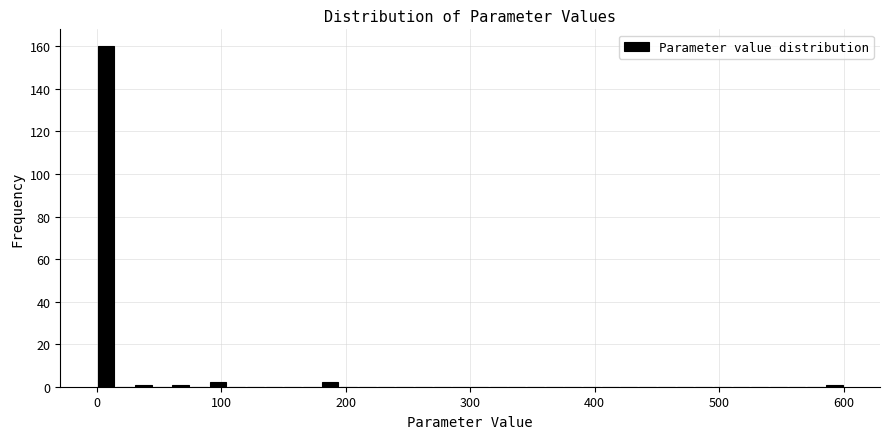

Read against the x-axis, roughly where is the centre of the tallest bar?

10